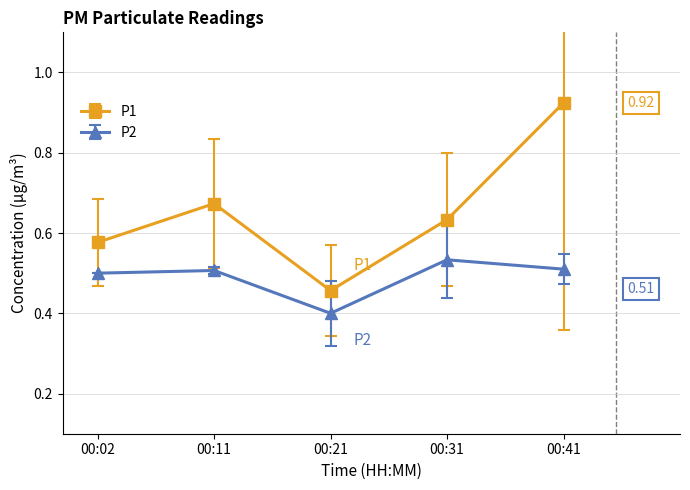

True or false: P2 and P1 intersect in this chart.

False